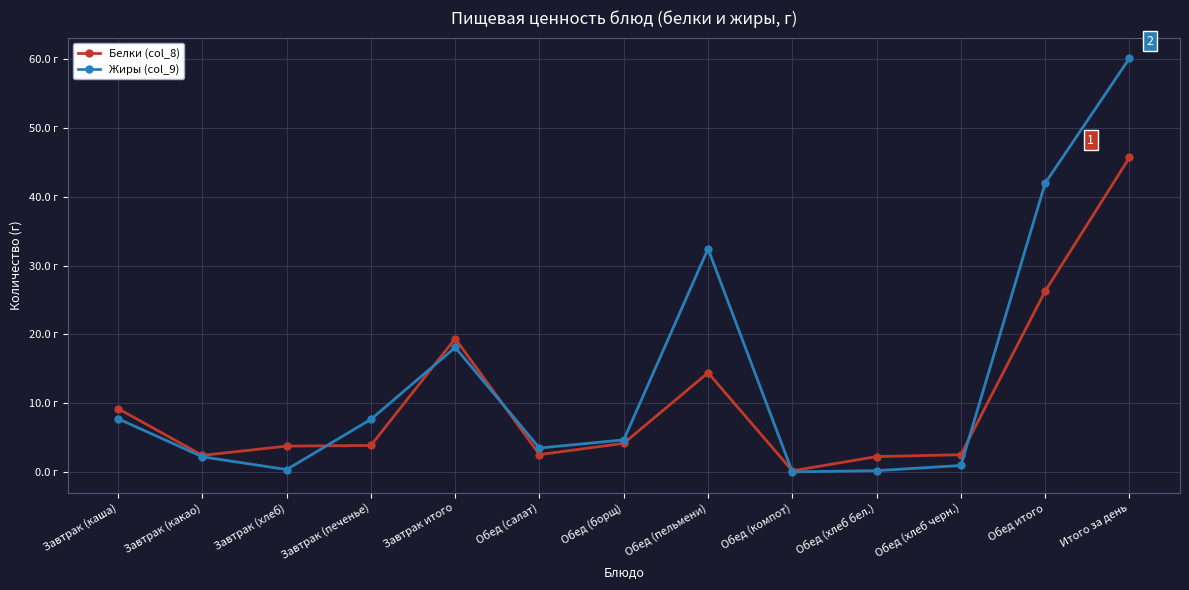

Is it true that Жиры (col_9) equals 1.0 at Завтрак (какао)?

False